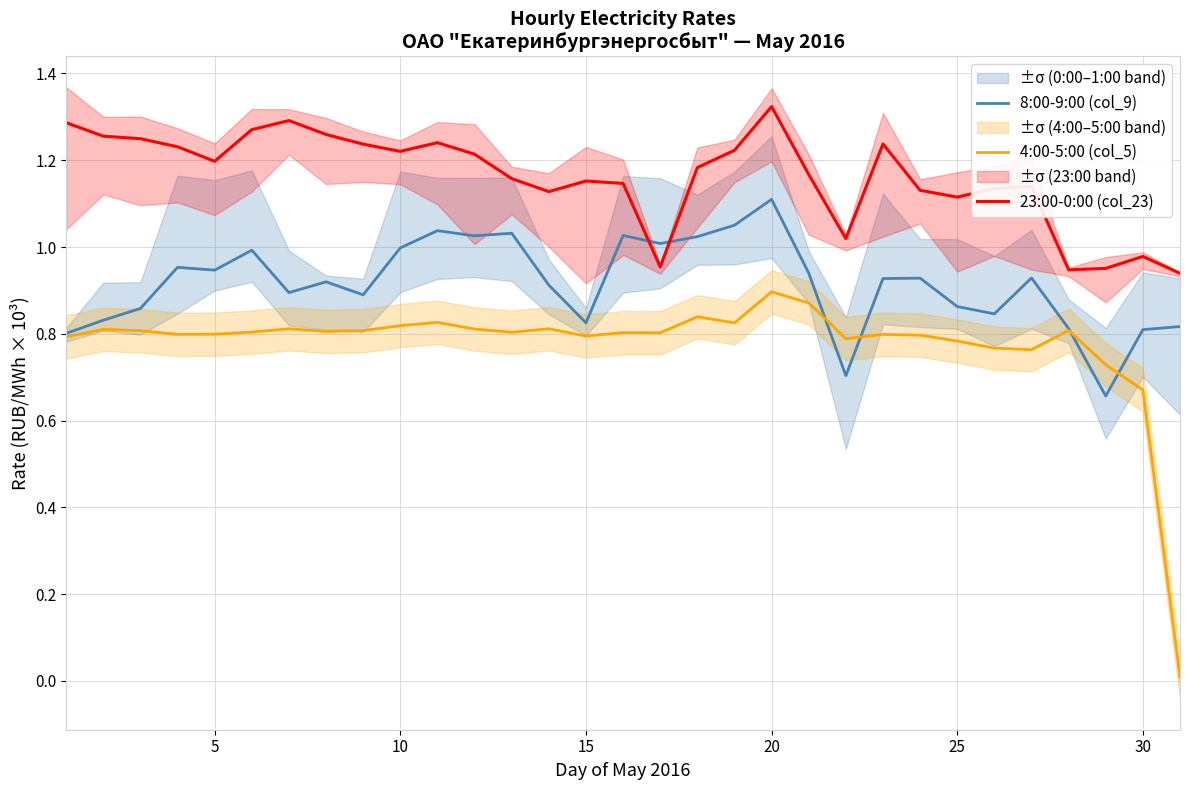

What is the minimum value for 23:00-0:00 (col_23)?

0.9